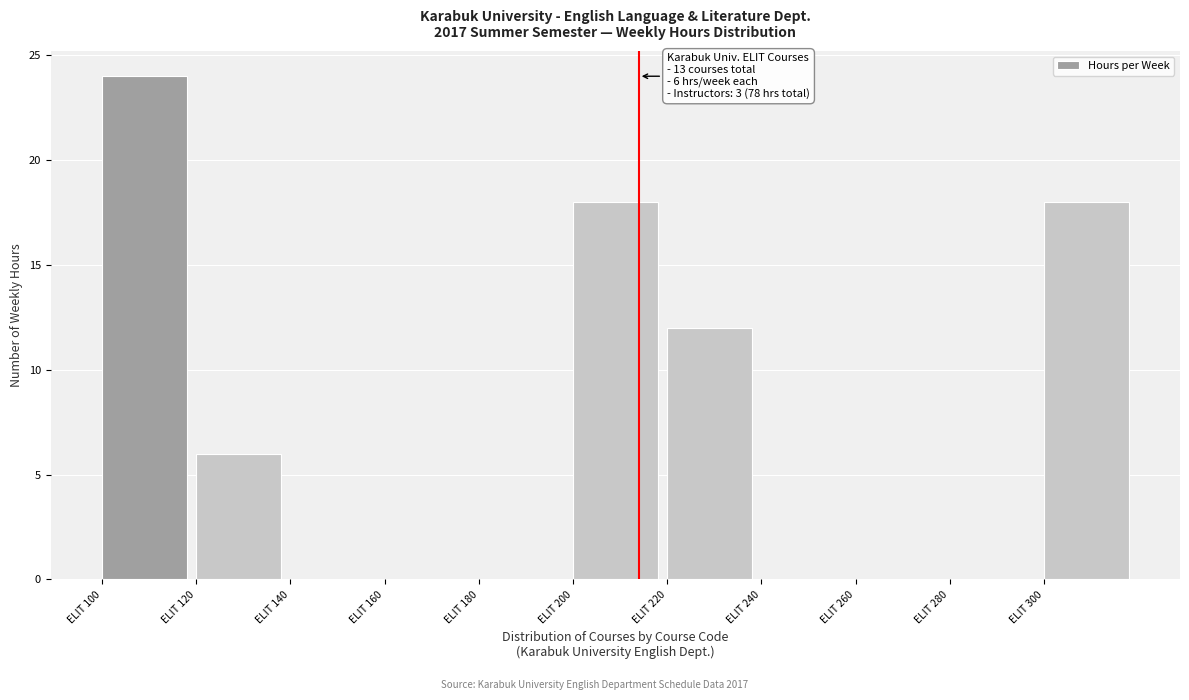

Which range on the x-axis has the tallest bar?

100 to 120